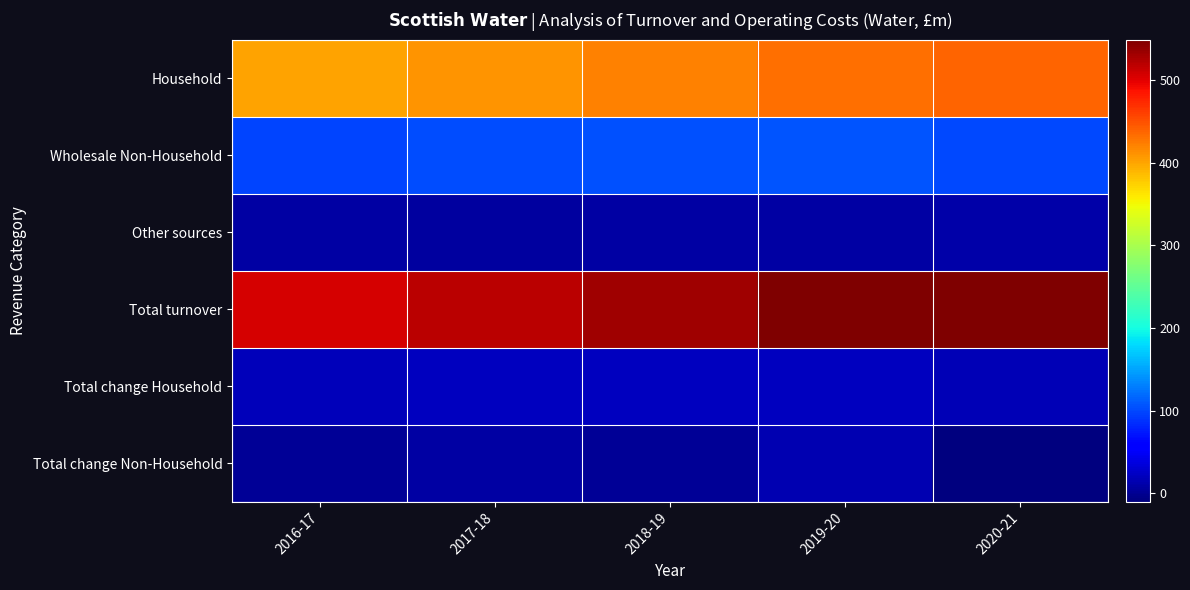

Which series has the widest spread of values?

Total turnover